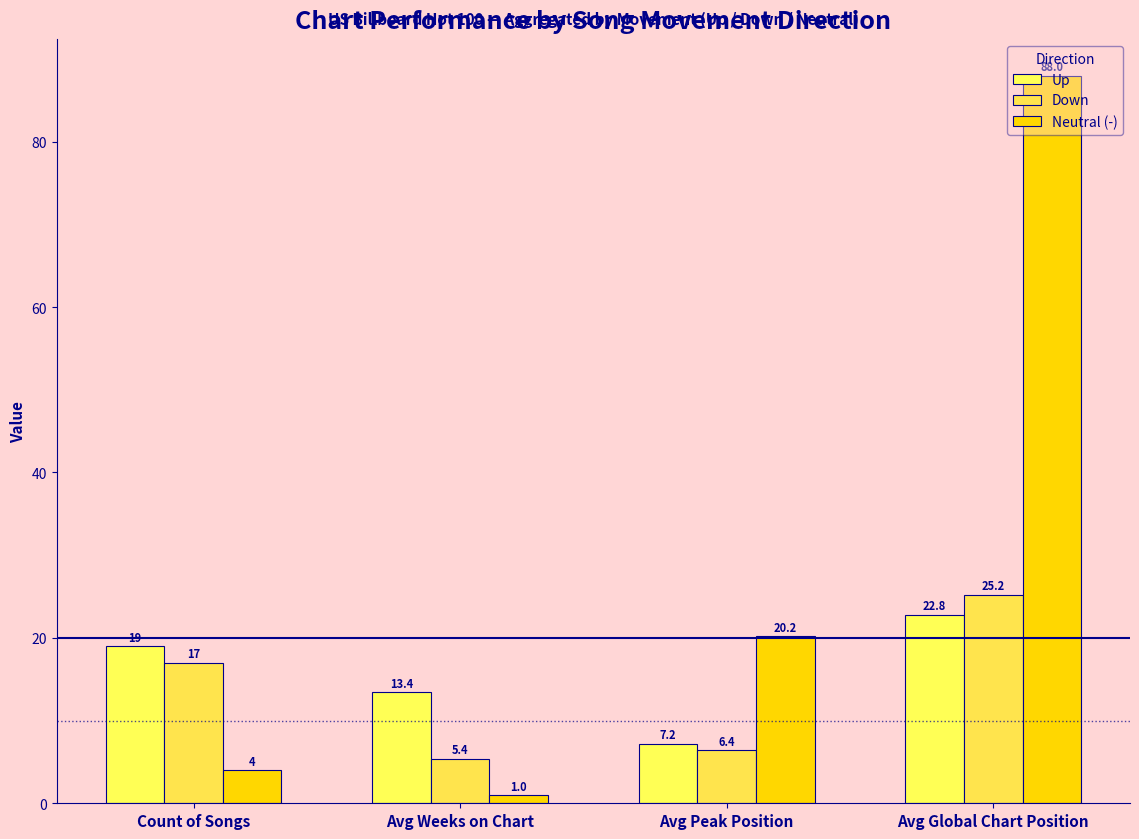

Reading left to right, what are all the values shown in this chart?

Up: Count of Songs=19.0	Avg Weeks on Chart=13.4	Avg Peak Position=7.2	Avg Global Chart Position=22.8
Down: Count of Songs=17.0	Avg Weeks on Chart=5.4	Avg Peak Position=6.4	Avg Global Chart Position=25.2
Neutral (-): Count of Songs=4.0	Avg Weeks on Chart=1.0	Avg Peak Position=20.2	Avg Global Chart Position=88.0